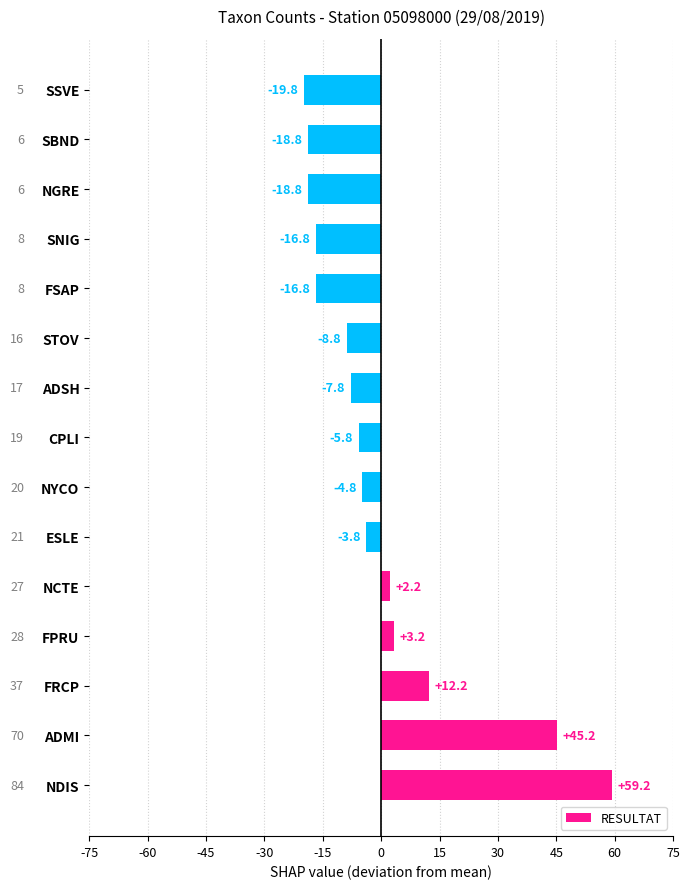

Which has a higher value, SBND or FSAP?

FSAP